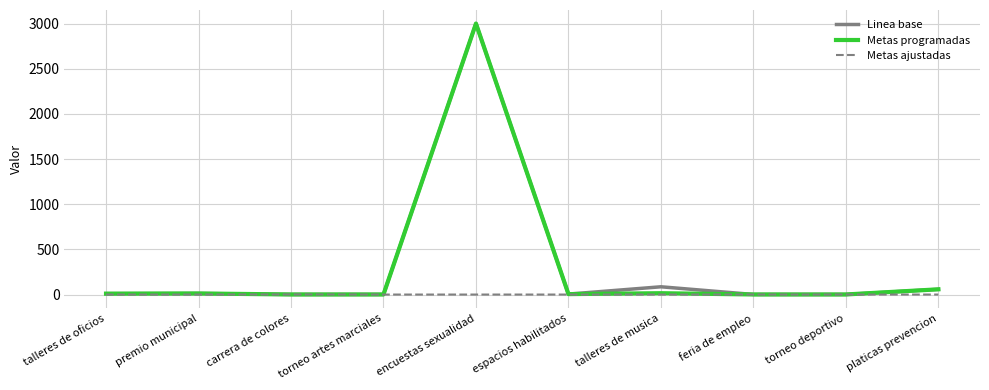

What value does the Linea base series have at encuestas sexualidad?

3000